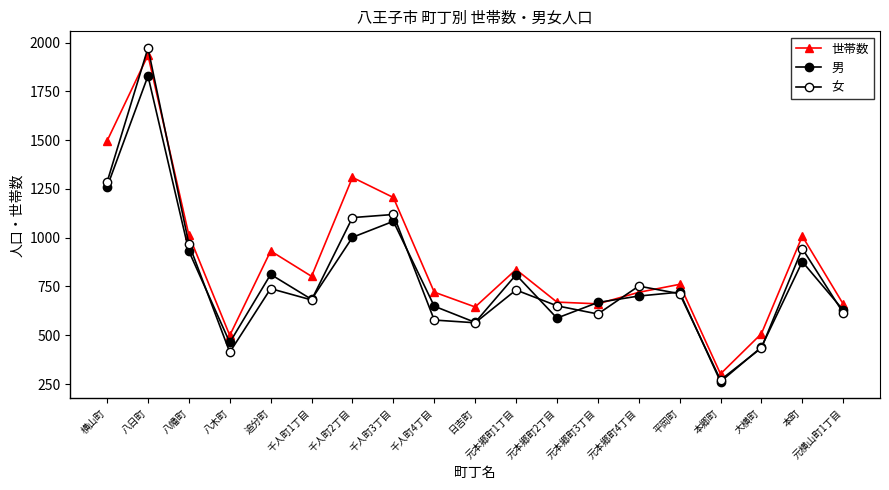

Where do 世帯数 and 女 first cross each other?

横山町 and 八日町